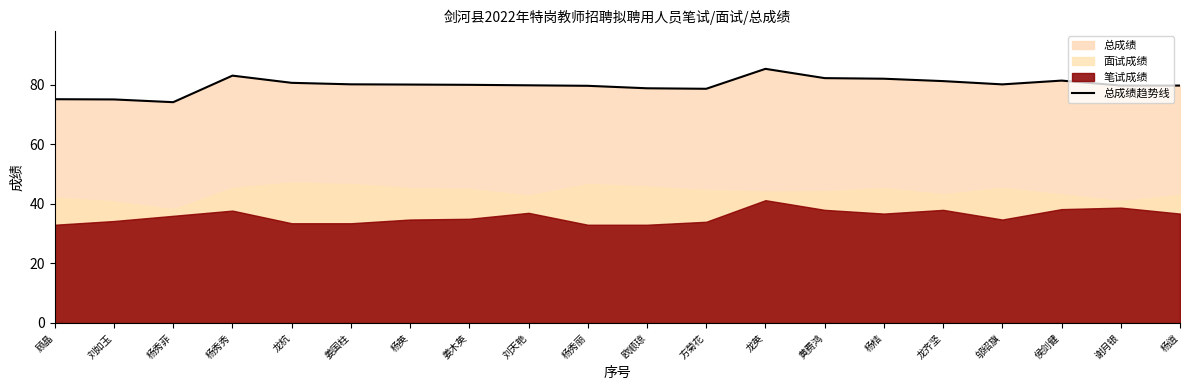

At which label does the data first exceed 80?

杨秀秀